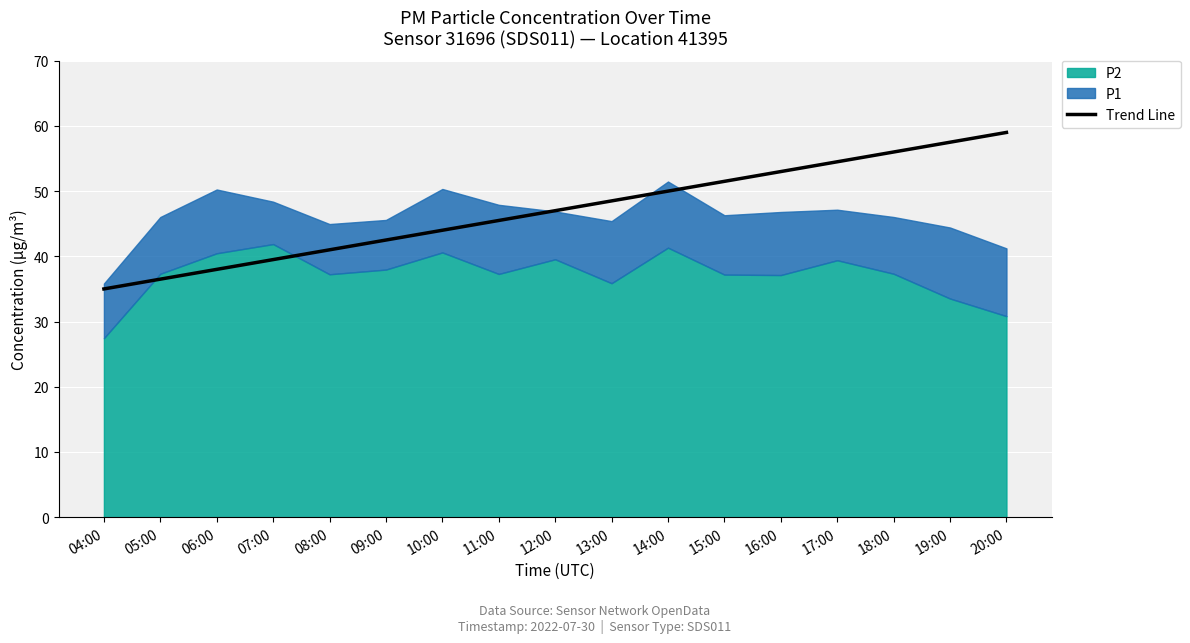

List the labels in order of Trend Line value, largest first.

20:00, 19:00, 18:00, 17:00, 16:00, 15:00, 14:00, 13:00, 12:00, 11:00, 10:00, 09:00, 08:00, 07:00, 06:00, 05:00, 04:00